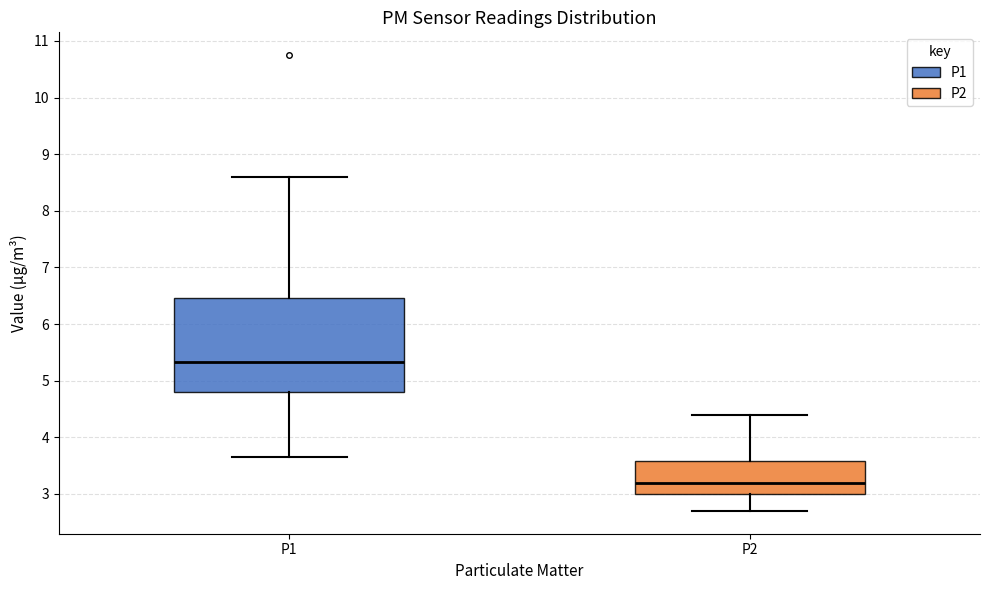

Which box has the lowest median line?

P2